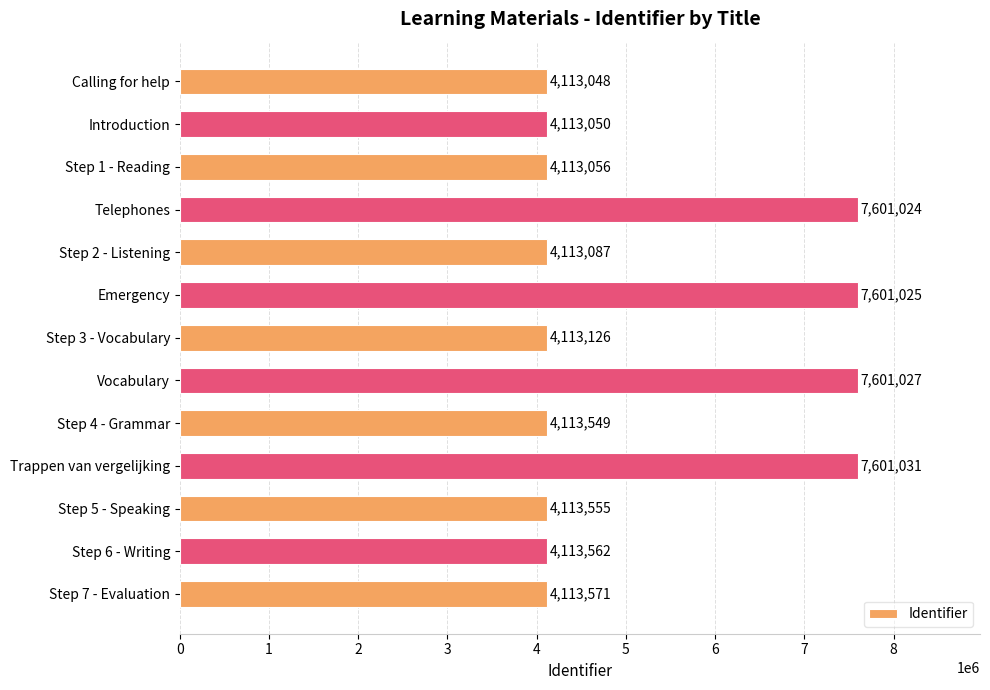

Reading bottom to top, transcribe all the data shown in this chart.

Step 7 - Evaluation=4113571	Step 6 - Writing=4113562	Step 5 - Speaking=4113555	Trappen van vergelijking=7601031	Step 4 - Grammar=4113549	Vocabulary=7601027	Step 3 - Vocabulary=4113126	Emergency=7601025	Step 2 - Listening=4113087	Telephones=7601024	Step 1 - Reading=4113056	Introduction=4113050	Calling for help=4113048